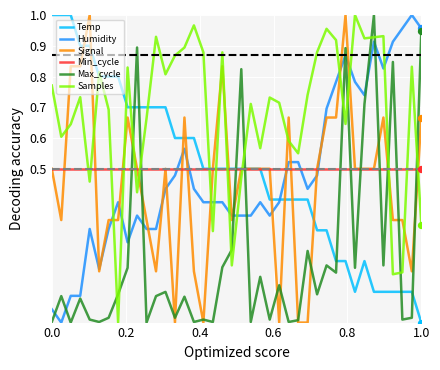

What are all the series names shown in the legend?

Temp, Humidity, Signal, Min_cycle, Max_cycle, Samples